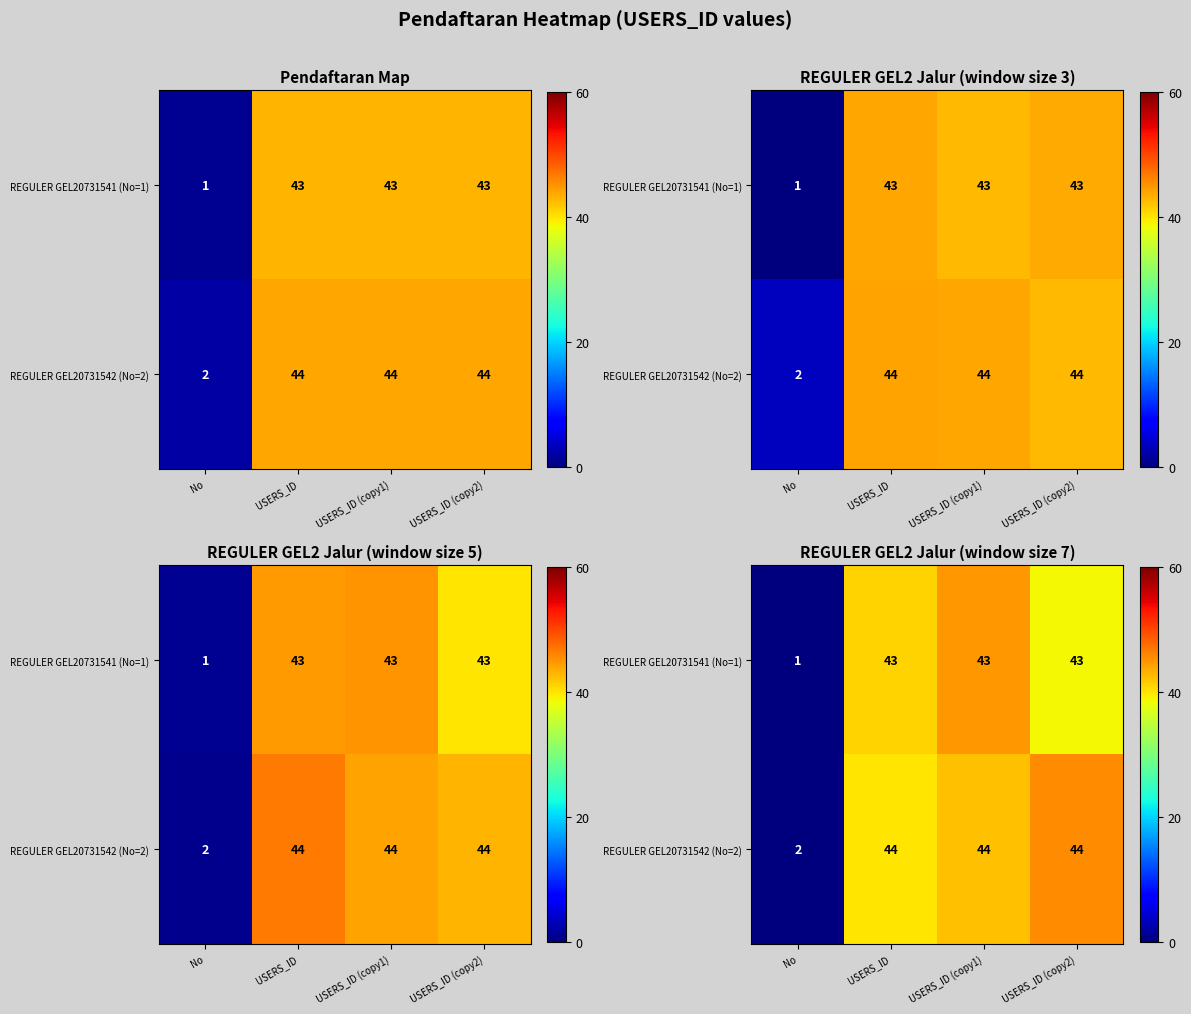

At which label does row_0 reach its peak?

USERS_ID (copy1)